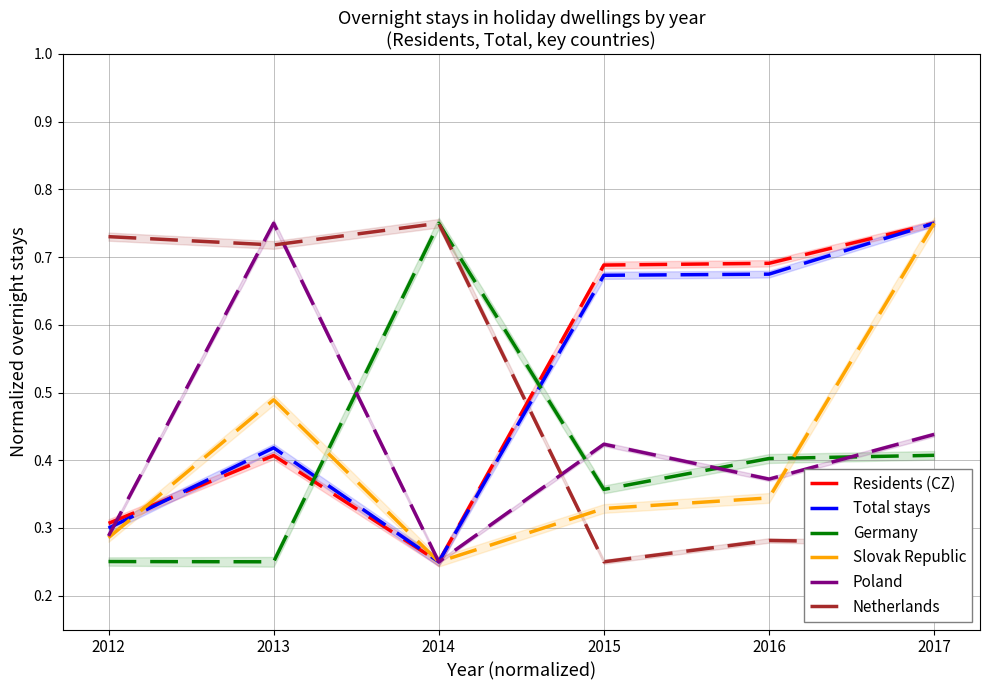

How many interior local valleys does the Netherlands series have?

2